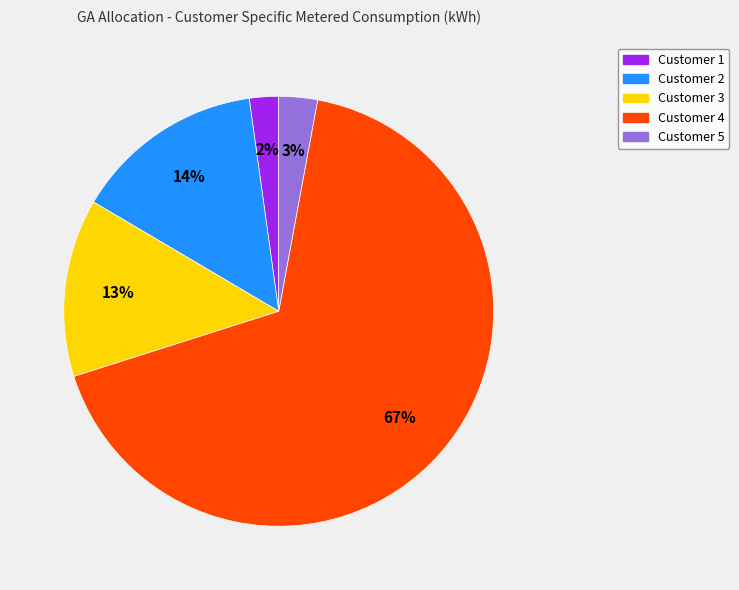

Is the sum of Customer 4 and Customer 2 greater than half?

Yes